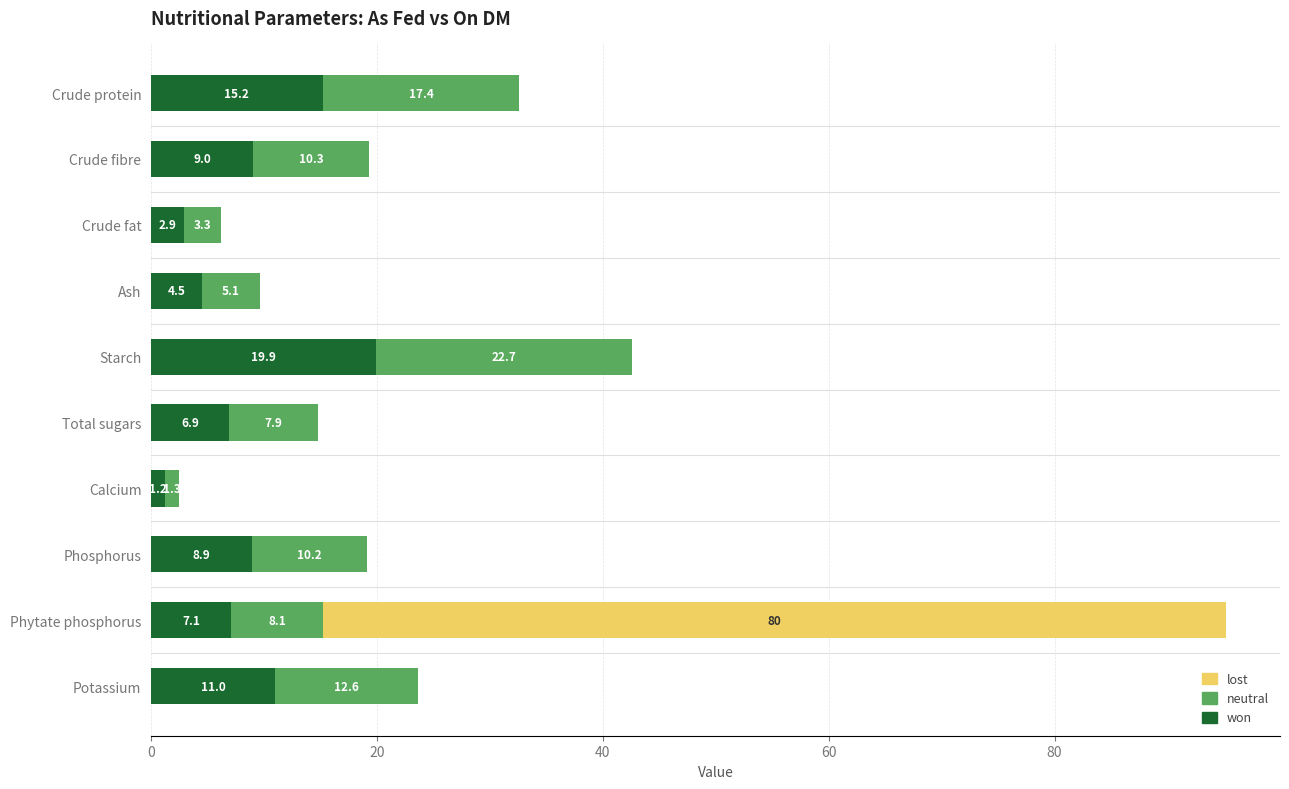

At which category is the sum across all series the highest?

Phytate phosphorus